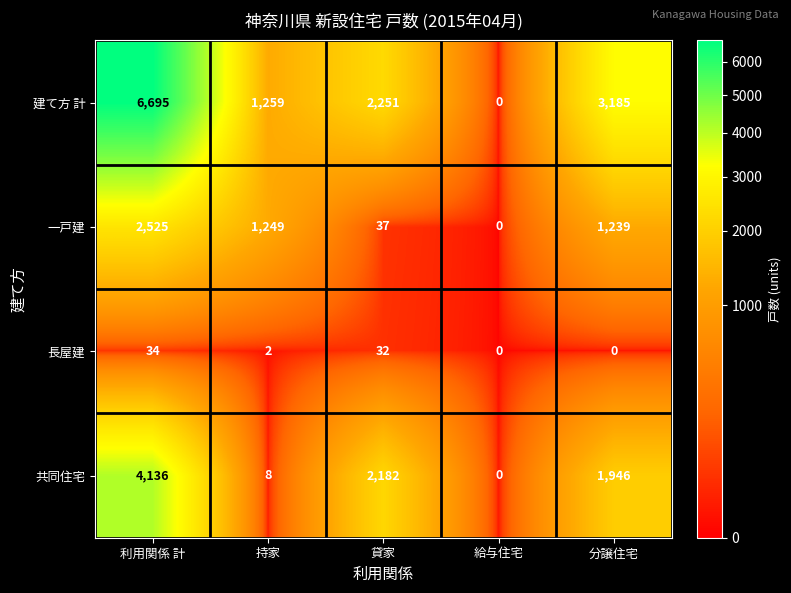

Reading right to left, extract all data points from this chart.

建て方 計: 3185	0	2251	1259	6695
一戸建: 1239	0	37	1249	2525
長屋建: 0	0	32	2	34
共同住宅: 1946	0	2182	8	4136